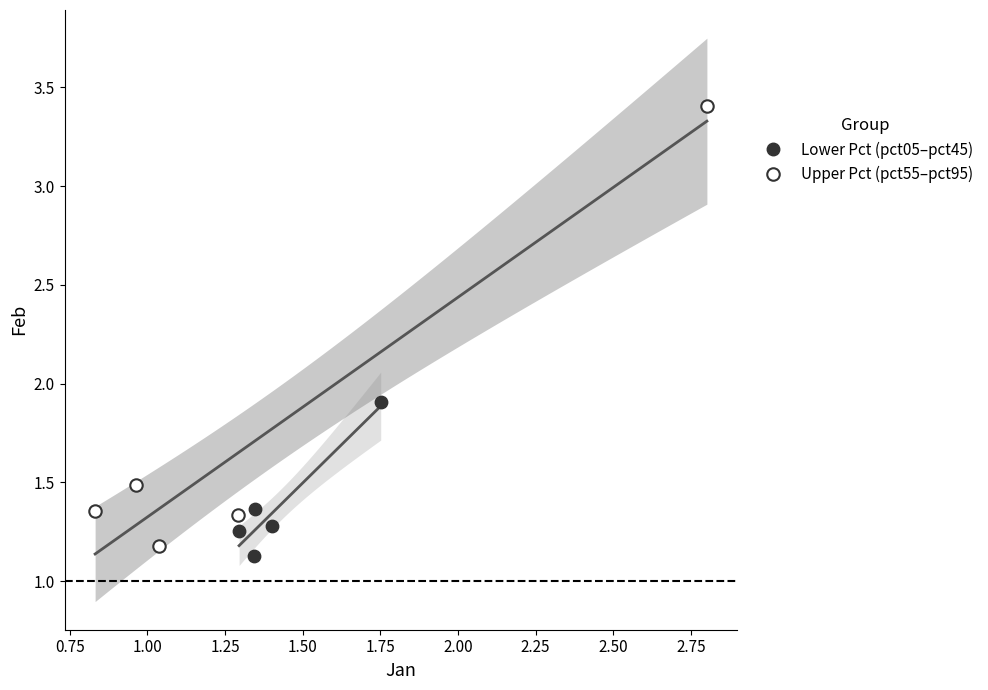

Which series has the widest spread of Y values?

Upper Pct (pct55–pct95)